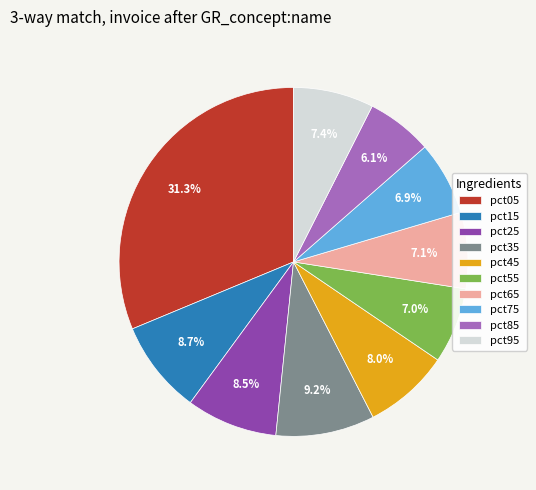

What percentage is the pct95 slice, to the nearest percent?

7%